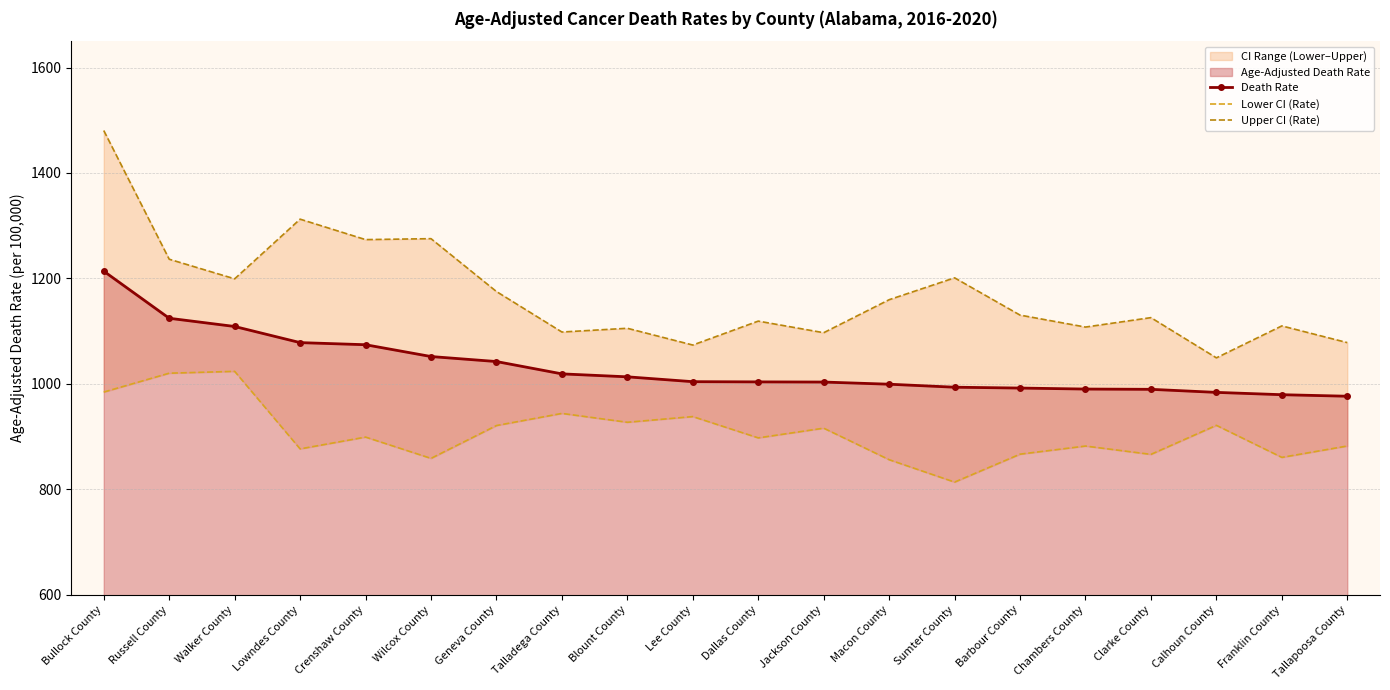

What is the difference between the highest and lowest values at Talladega County?

154.4